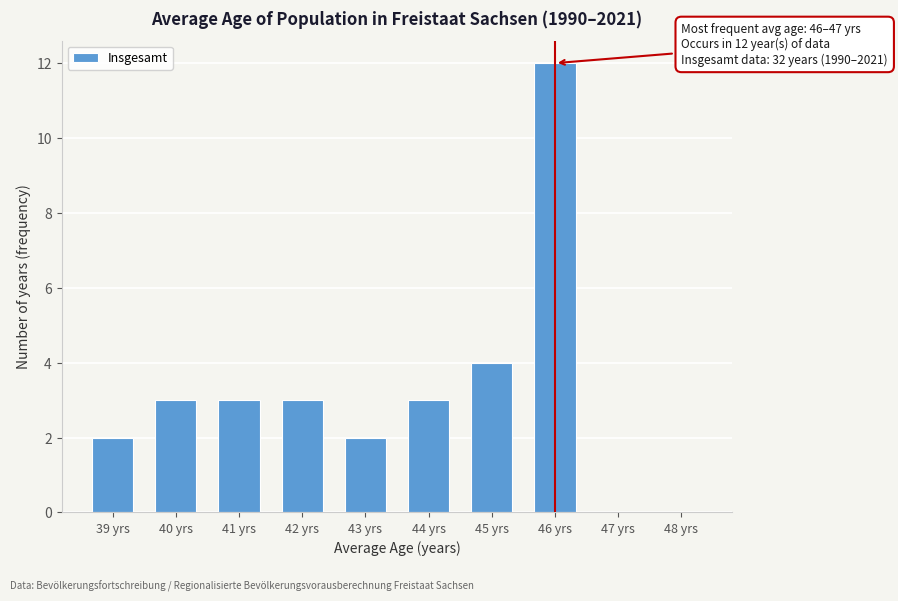

Reading left to right, list all the values displayed in this chart.

39 yrs=2	40 yrs=3	41 yrs=3	42 yrs=3	43 yrs=2	44 yrs=3	45 yrs=4	46 yrs=12	47 yrs=0	48 yrs=0